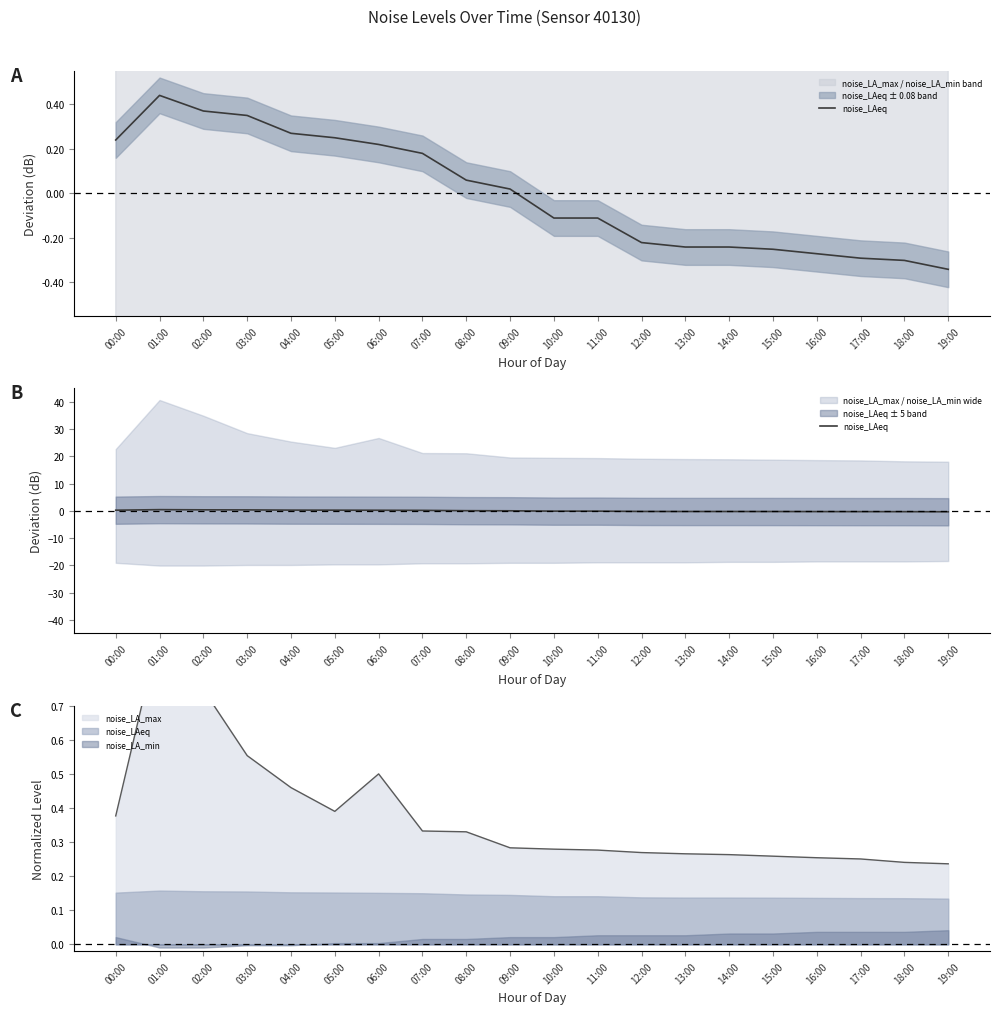

The value at 12:00 is -0.2. True or false?

True